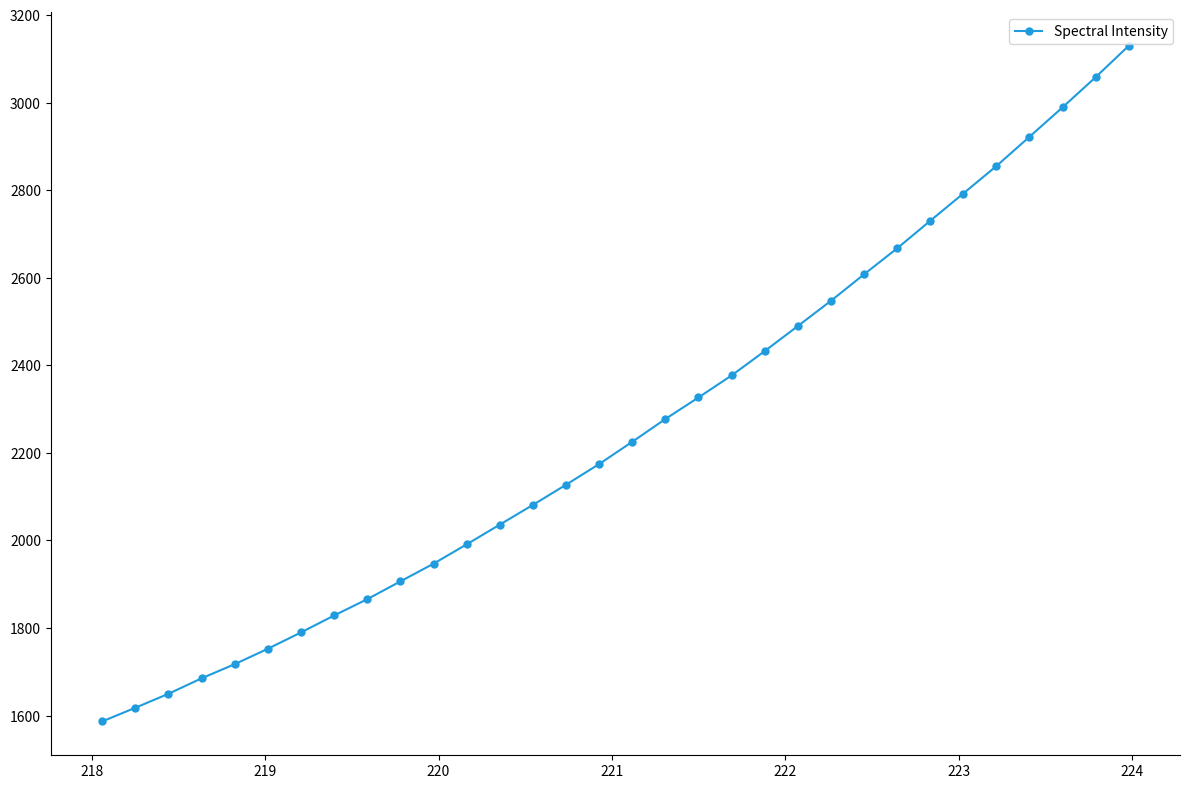

What is the greatest value displayed?

3129.6